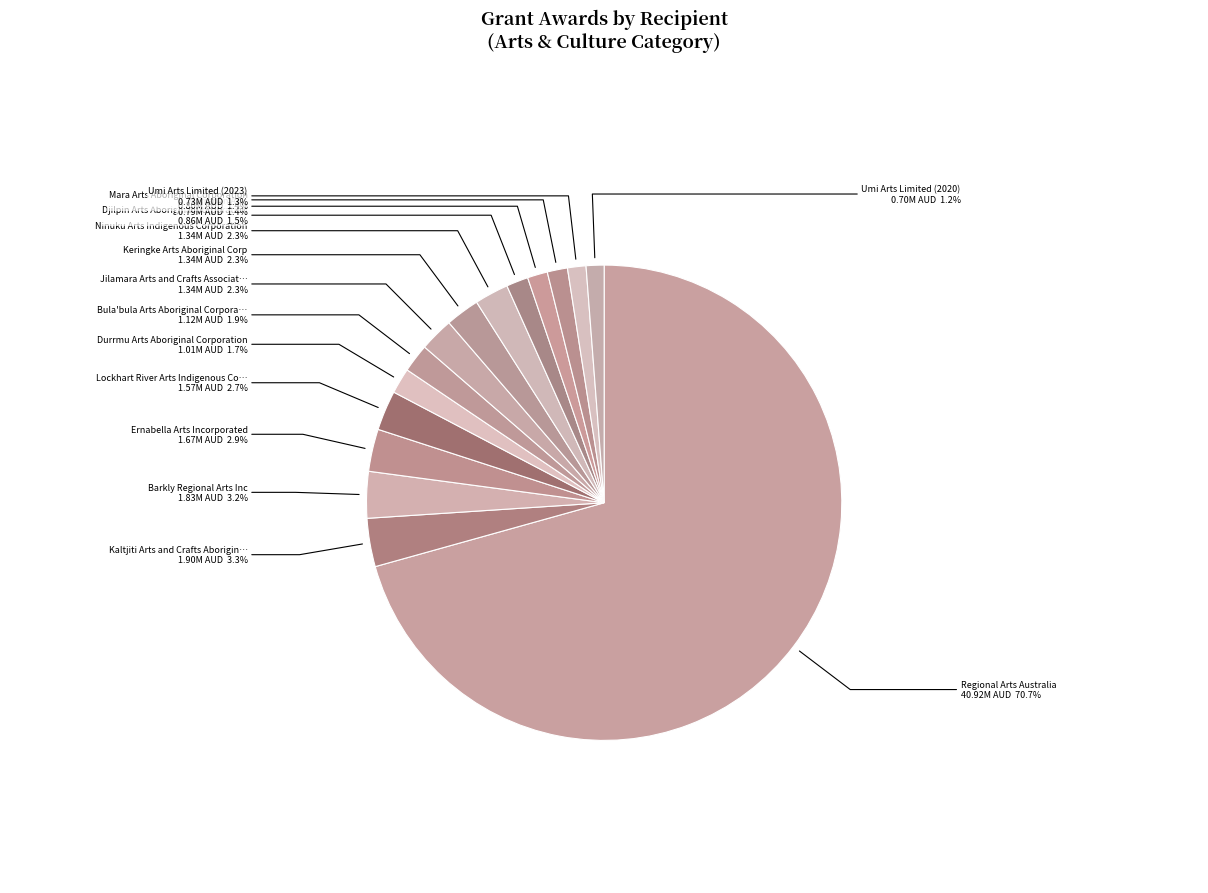

How many slices are in this pie chart?

15